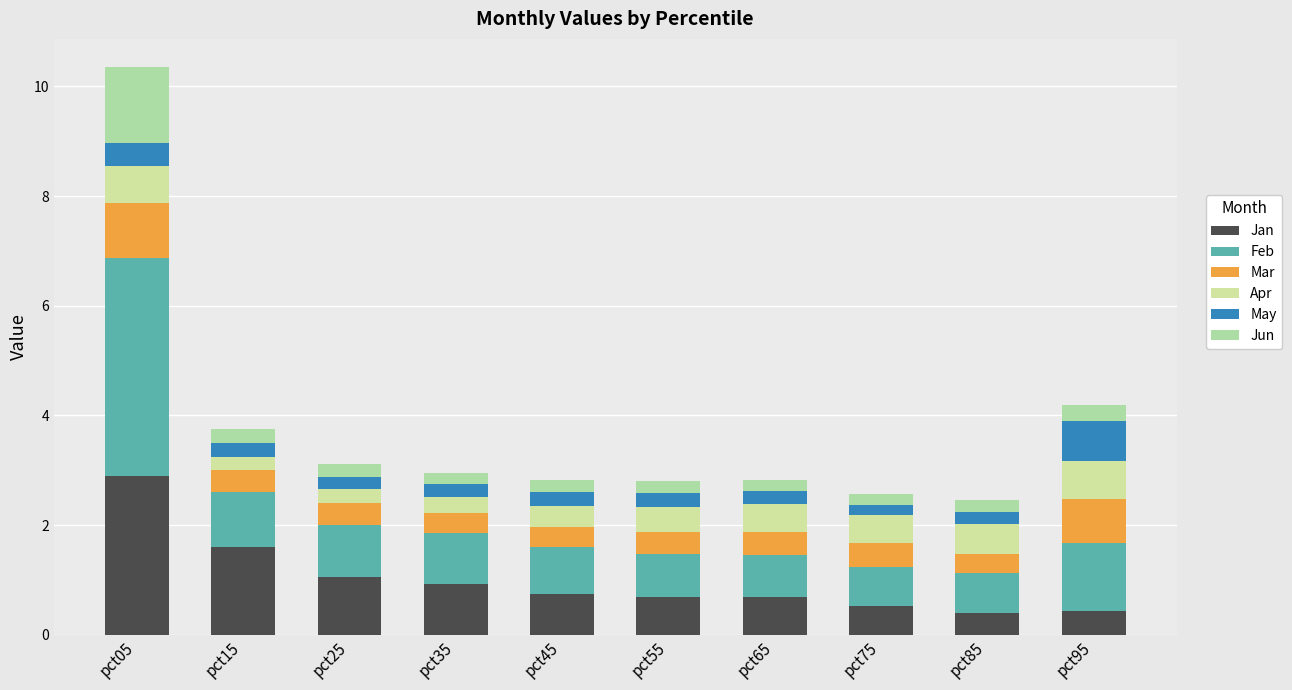

Are the bars grouped side by side (vs. stacked)?

No